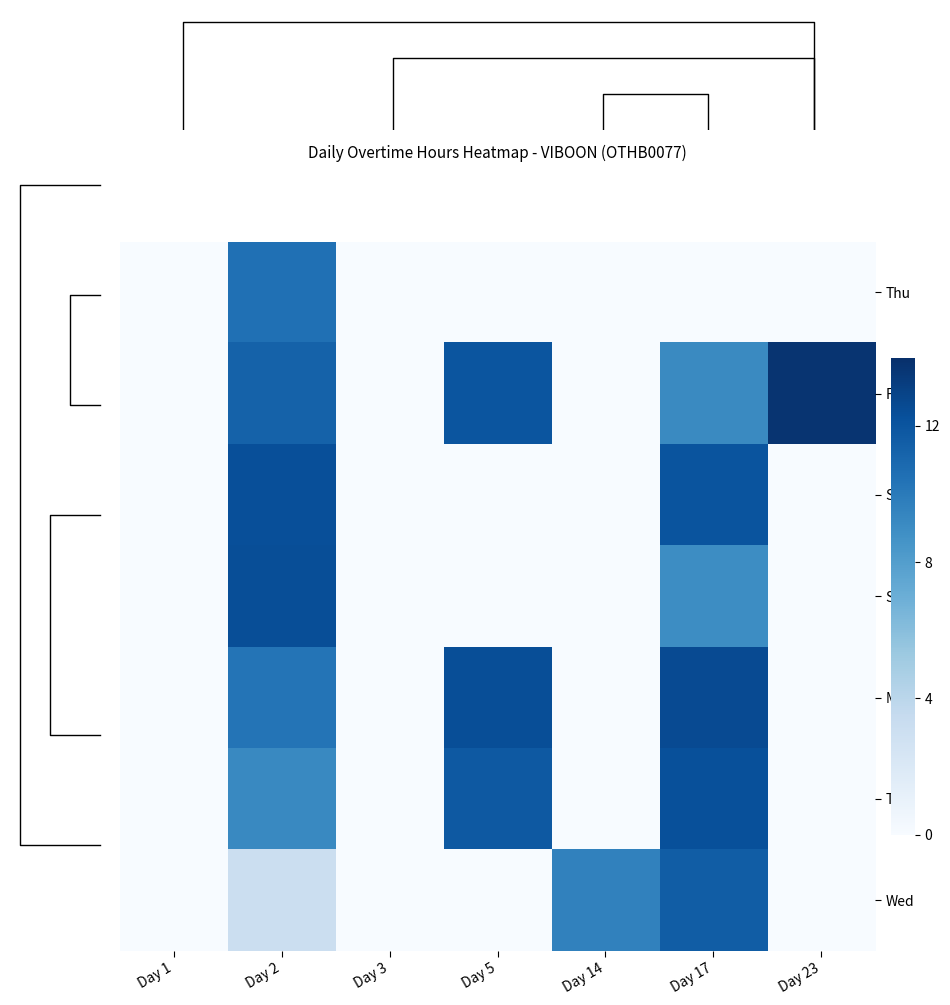

What is the spread (max minus min) of values at Day 23?

13.8